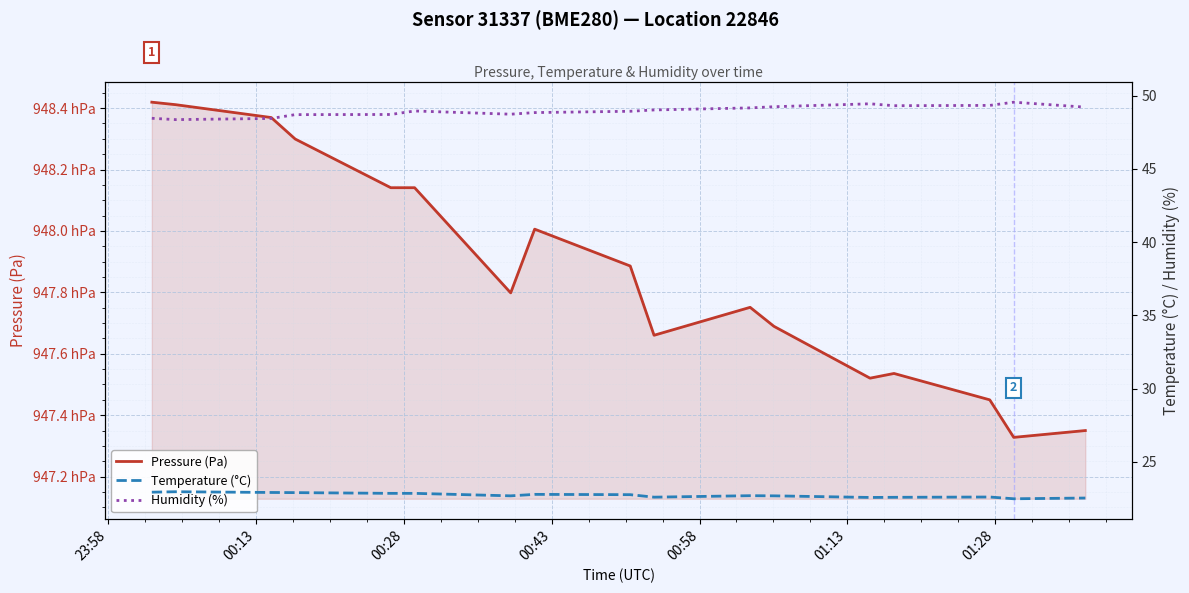

How many distinct data groups are displayed?

3